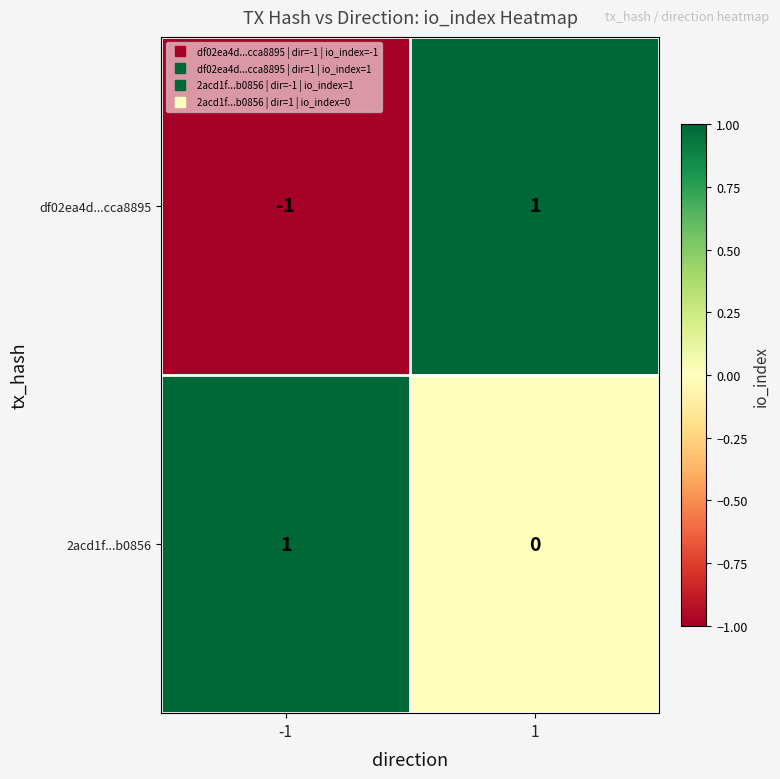

Is it true that df02ea4d...cca8895 equals 0 at -1?

False